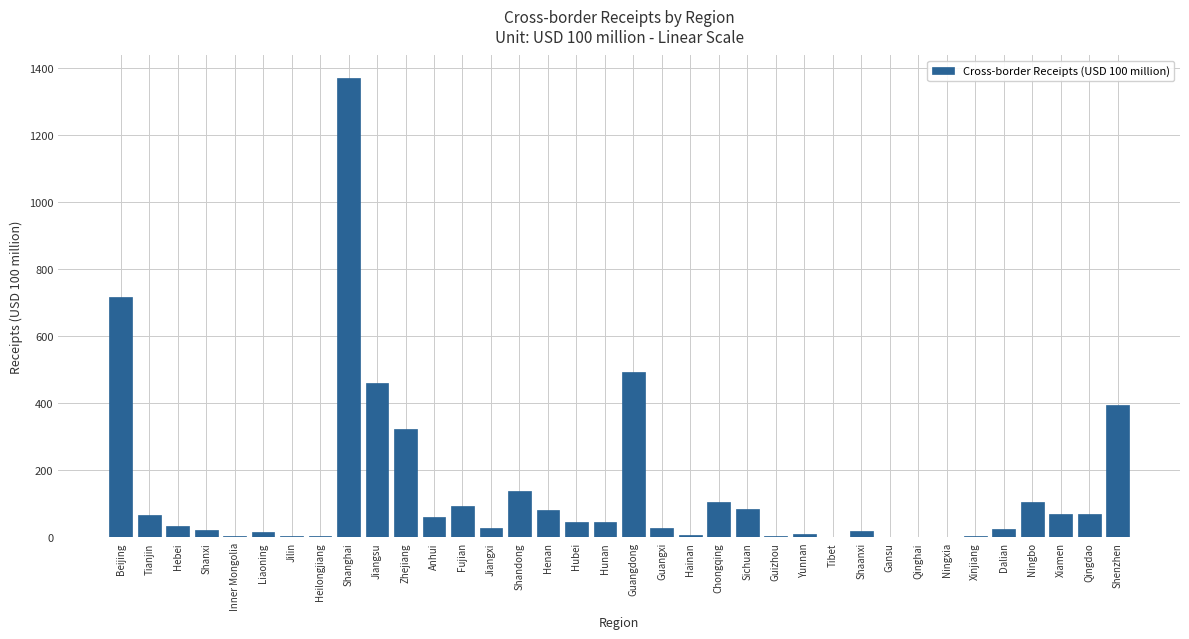

Between Shanghai and Hebei, which is larger?

Shanghai